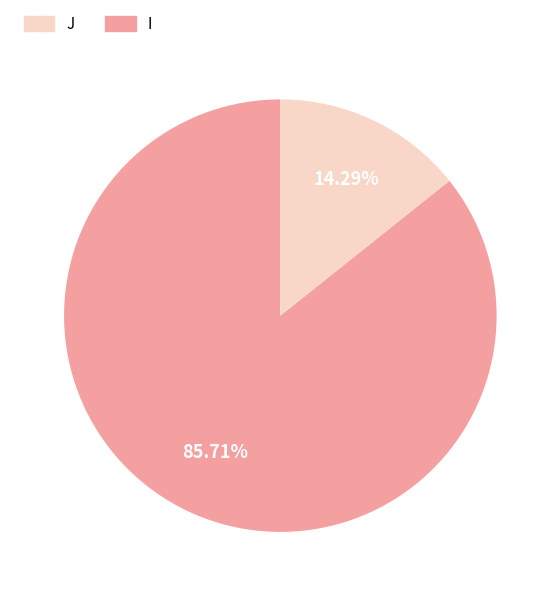

Does any single category account for the majority?

Yes